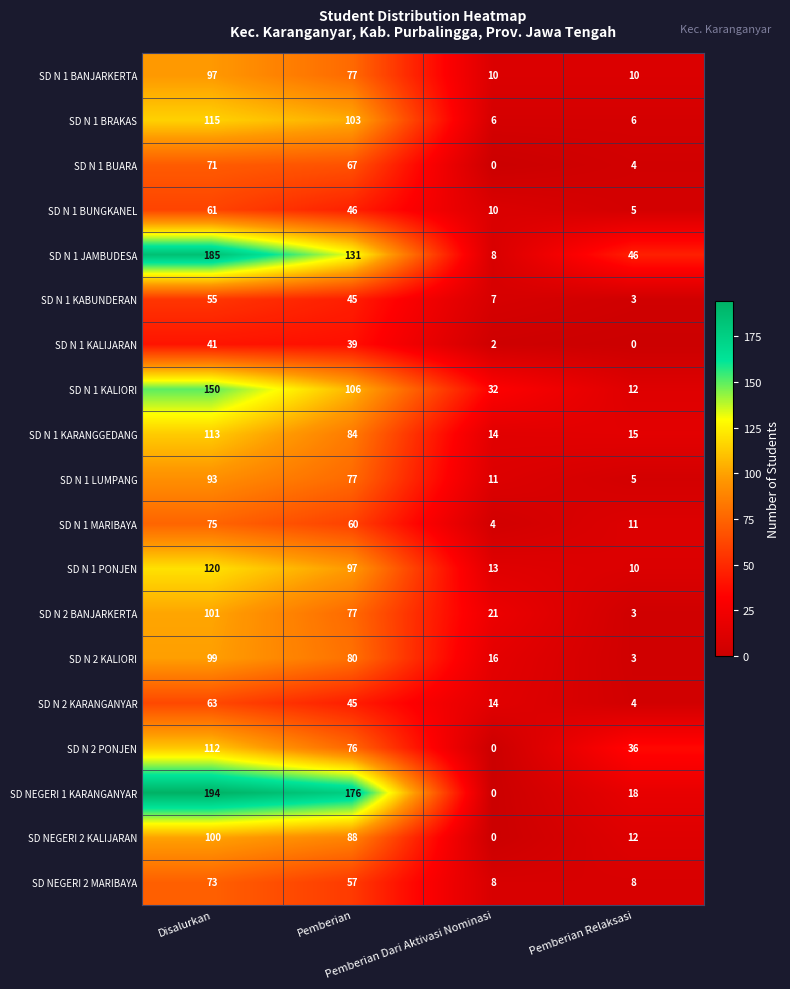

What is the difference between the maximum and minimum values in the SD NEGERI 2 KALIJARAN series?

100